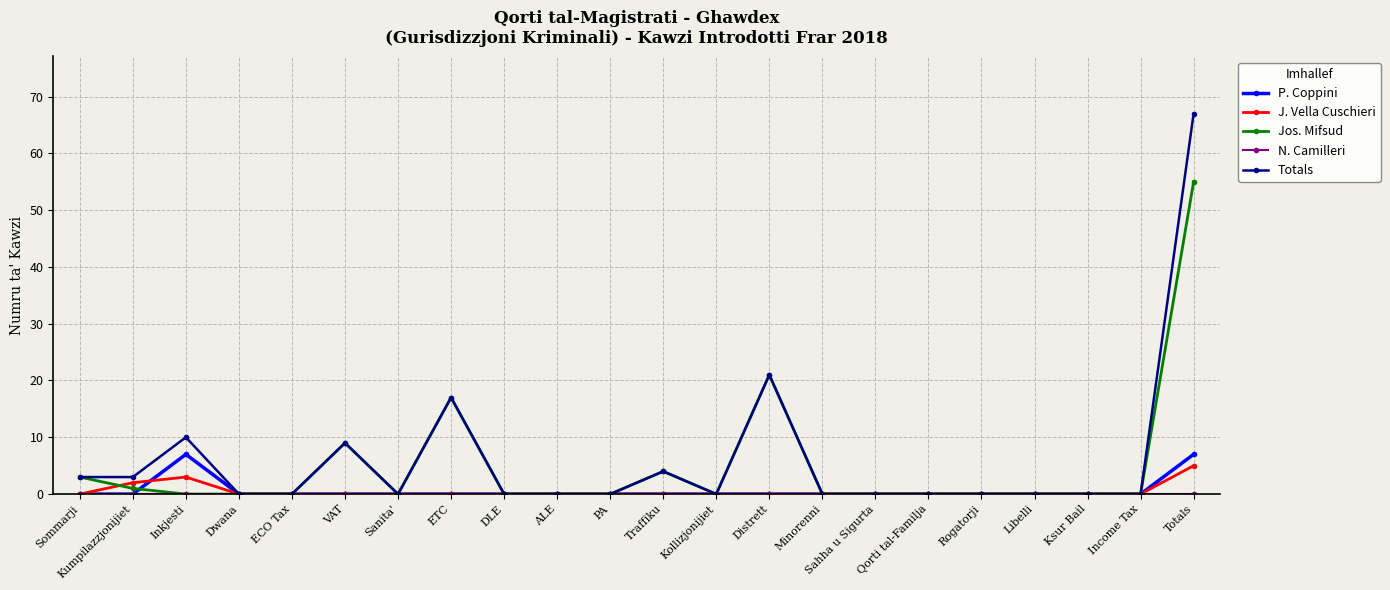

Does the chart display data point markers on the line(s)?

Yes